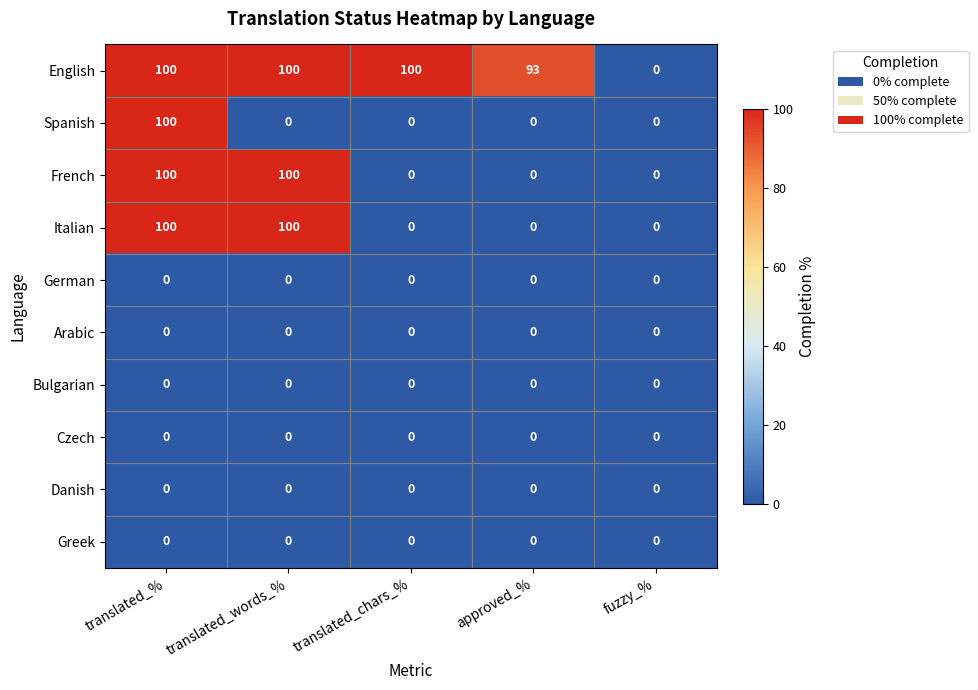

What is the sum of all English values?

393